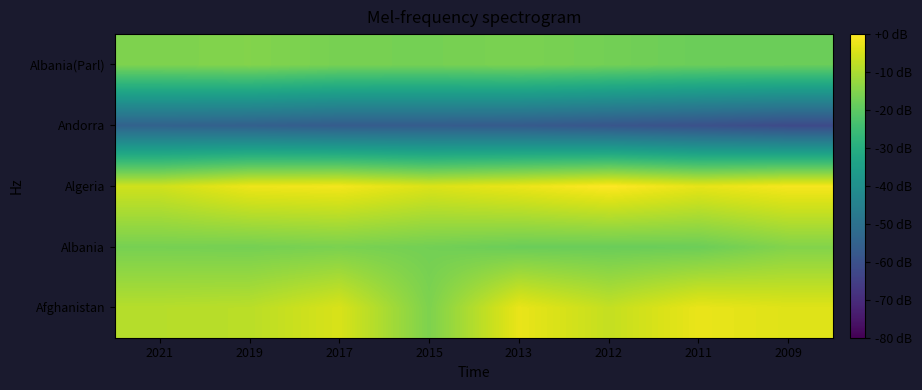

Which has a higher value, 2019 or 2015?

2019